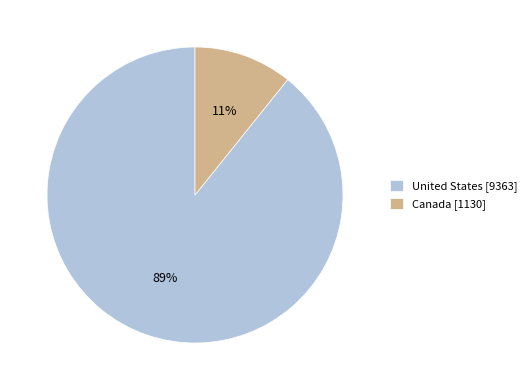

True or false: Canada accounts for 11% of the total.

True